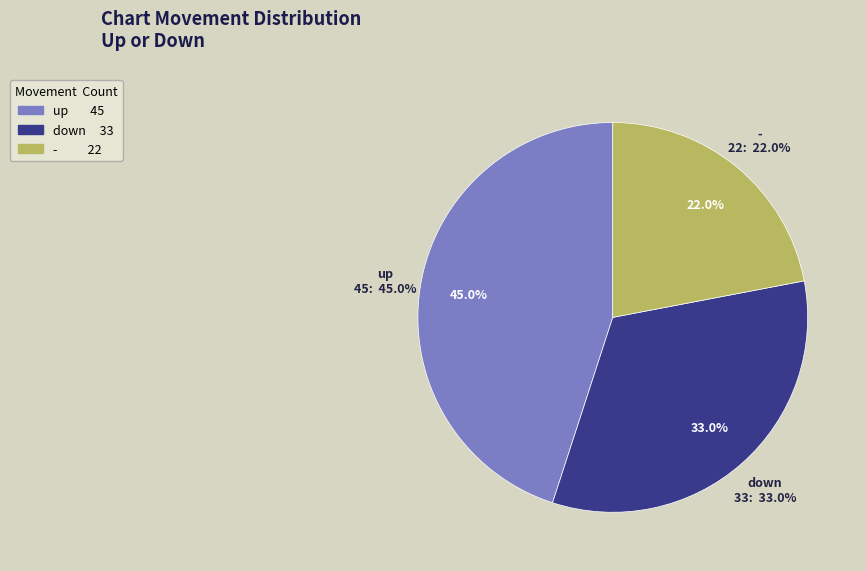

To the nearest percent, what is the difference between the up and down slice percentages?

12%